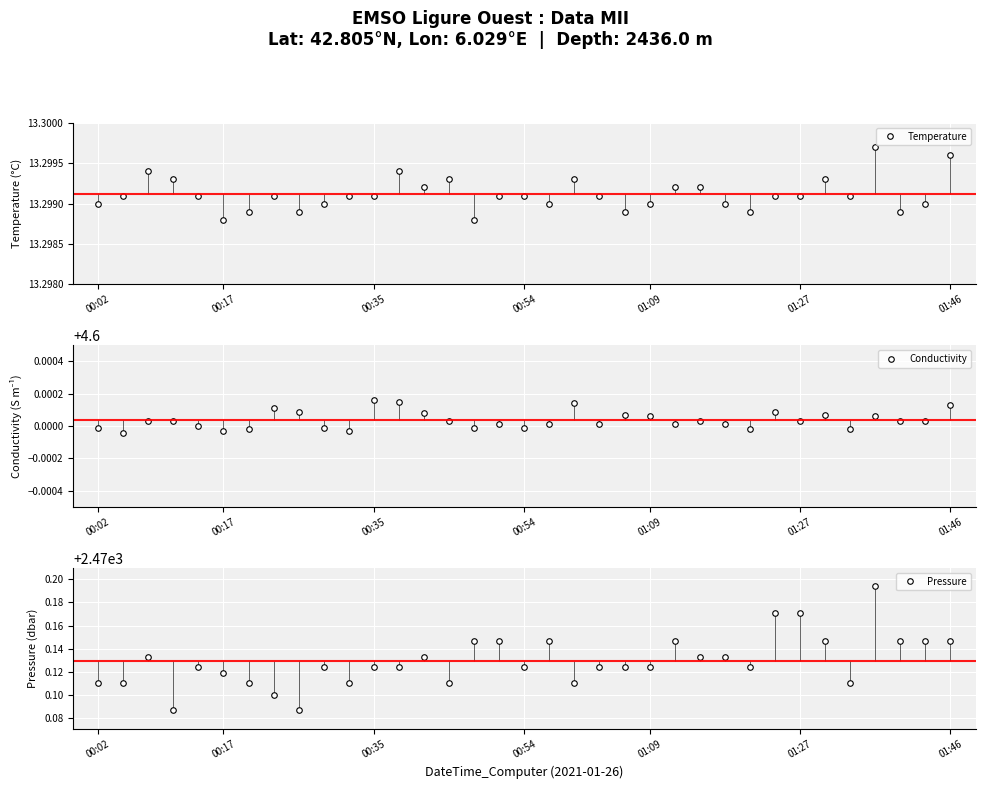

Is it true that Temperature equals 7.9 at 00:02?

False